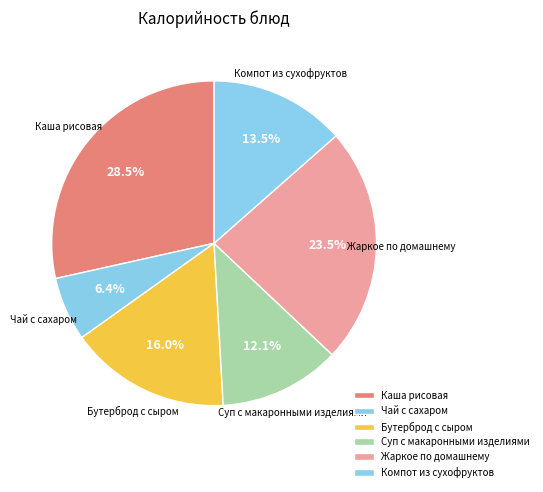

What is the smallest slice in the pie chart?

Чай с сахаром